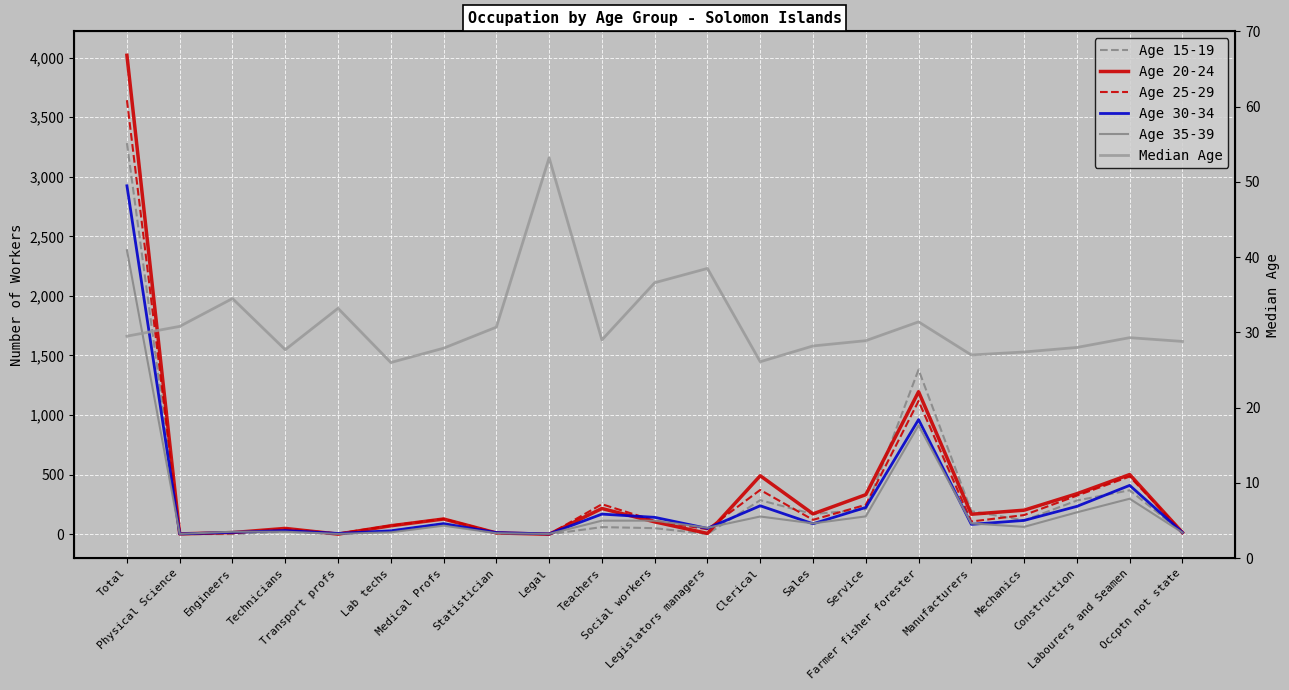

What are all the series names shown in the legend?

Age 15-19, Age 20-24, Age 25-29, Age 30-34, Age 35-39, Median Age